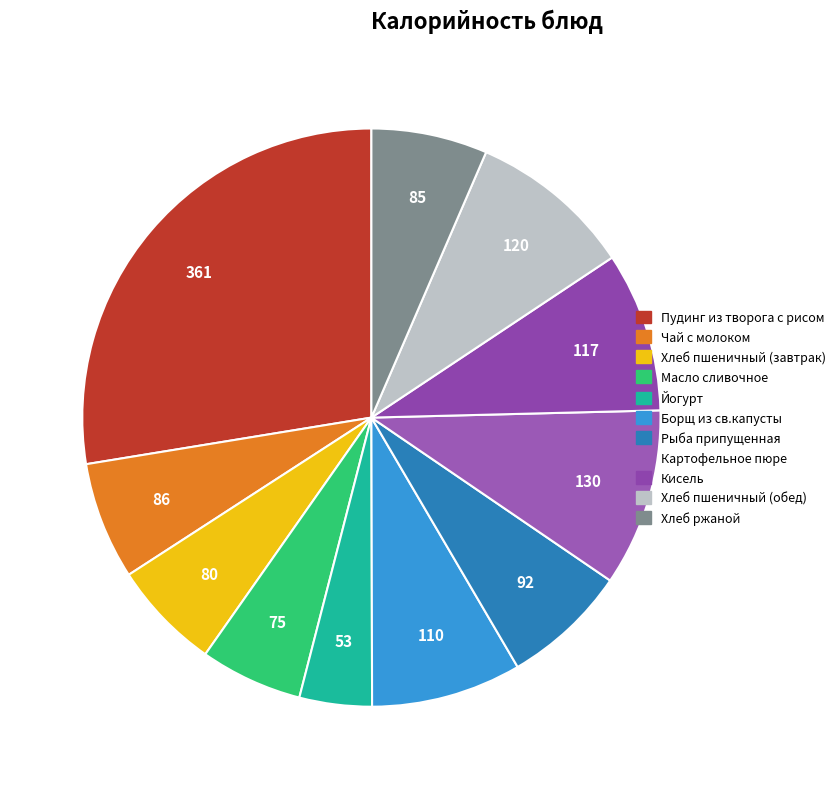

Does Картофельное пюре represent more than half of the total?

No